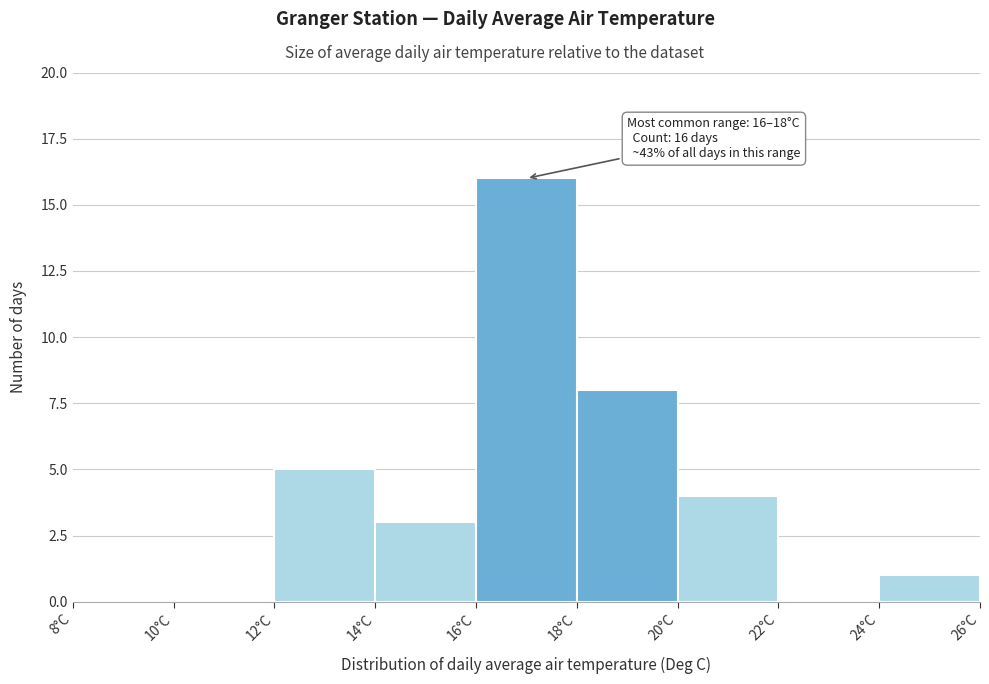

Over which range of the x-axis is the bar tallest?

16 to 18